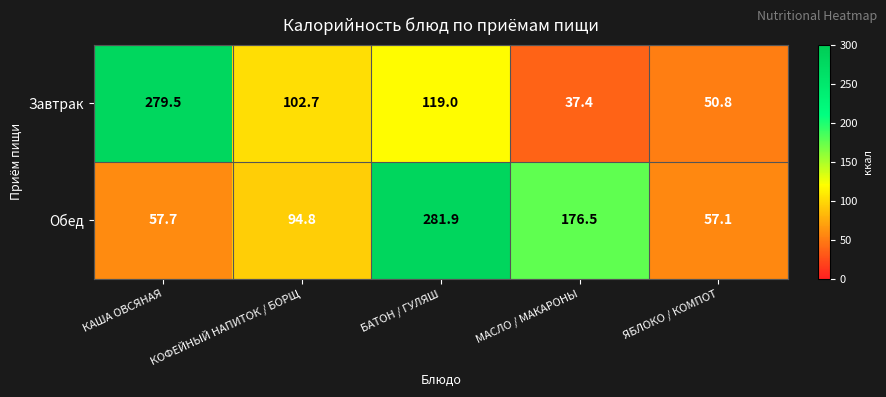

At which label is Завтрак closest to 158?

БАТОН / ГУЛЯШ